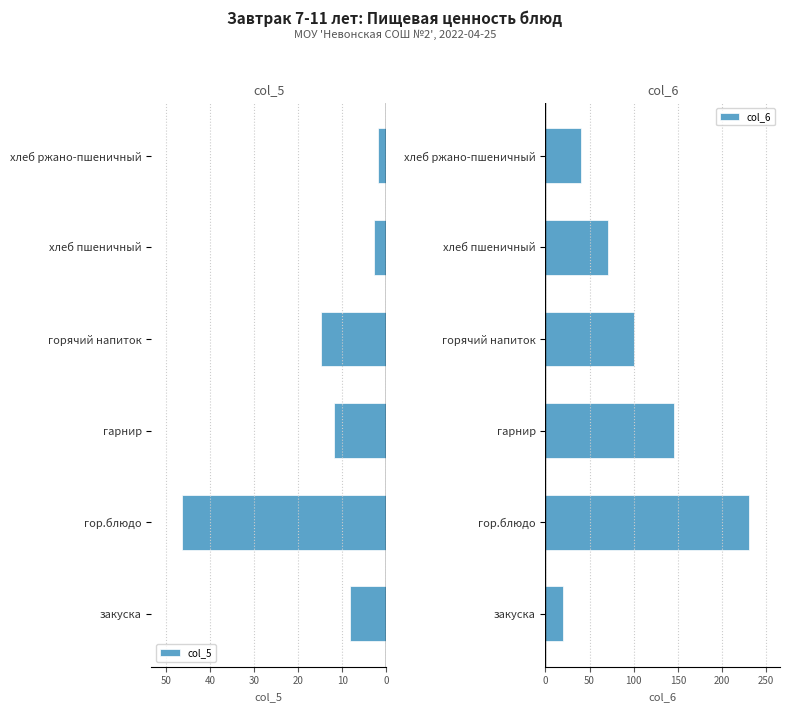

Which series has the largest range (max minus min)?

col_6